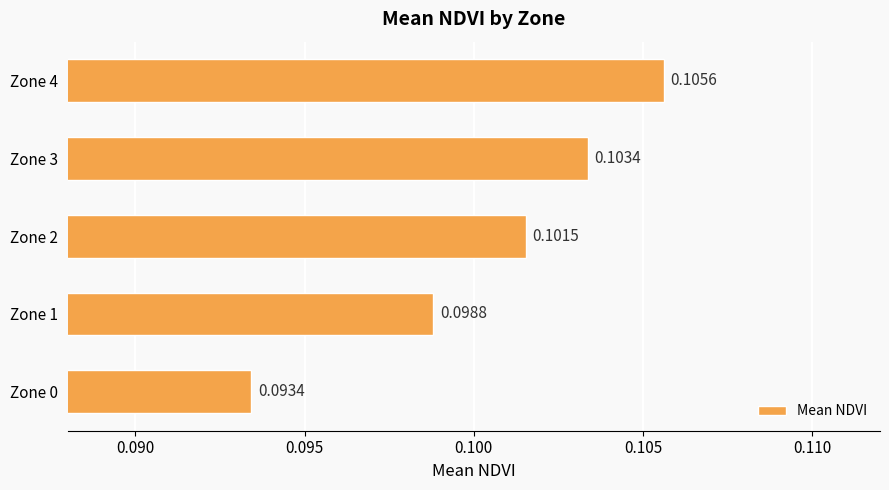

Which label corresponds to the largest value in the chart?

Zone 4